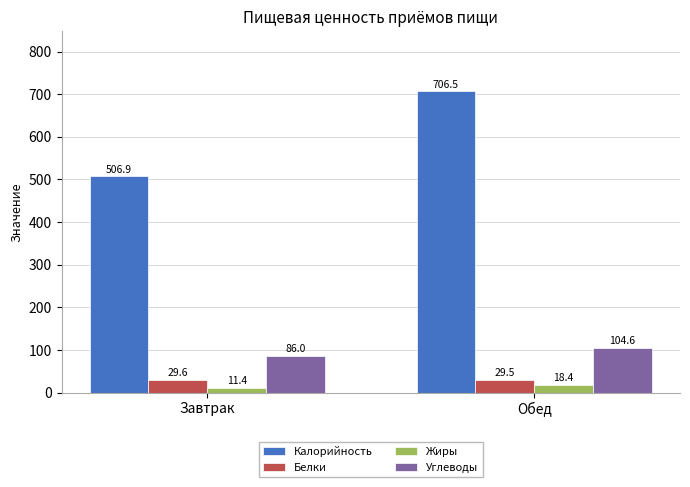

Which category has the lowest value in the Углеводы series?

Завтрак